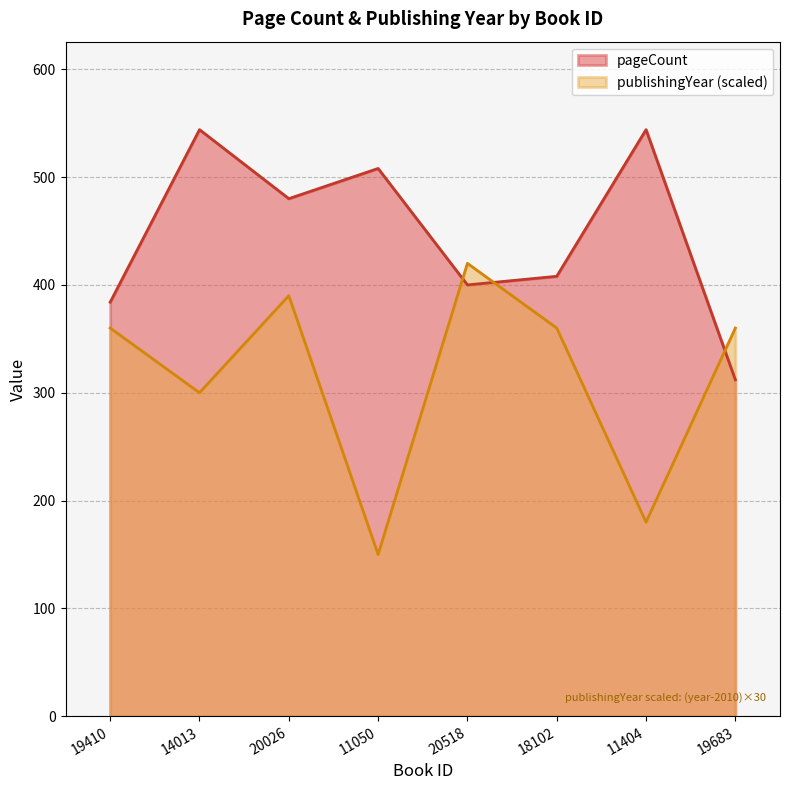

What is the difference between the maximum and minimum values in the pageCount series?

232